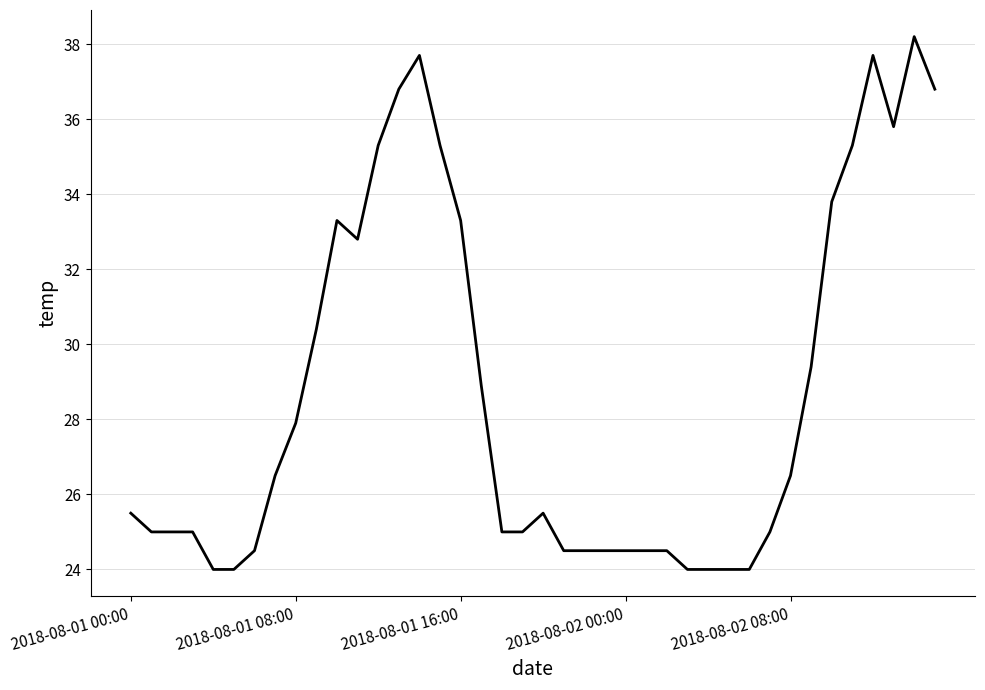

What is the greatest value displayed?

38.2